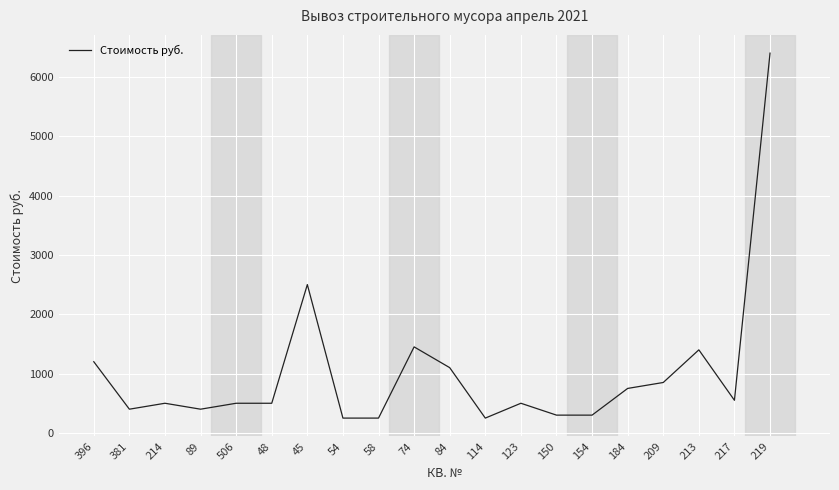

What is the smallest value displayed?

250